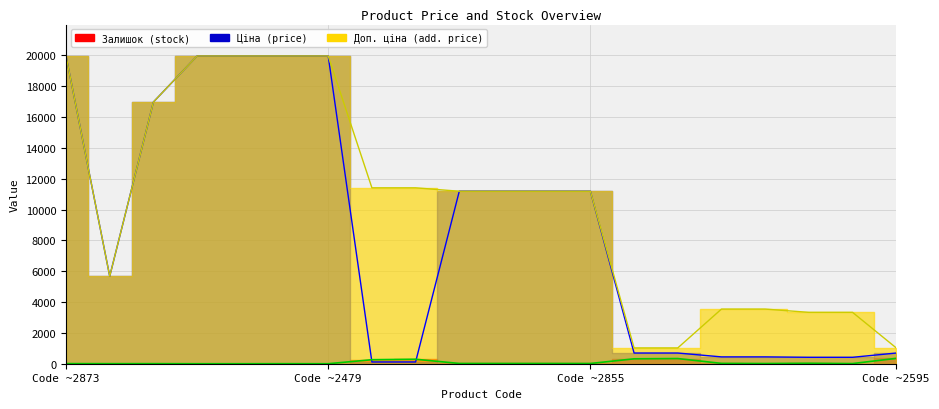

How many lines are shown in the chart?

3